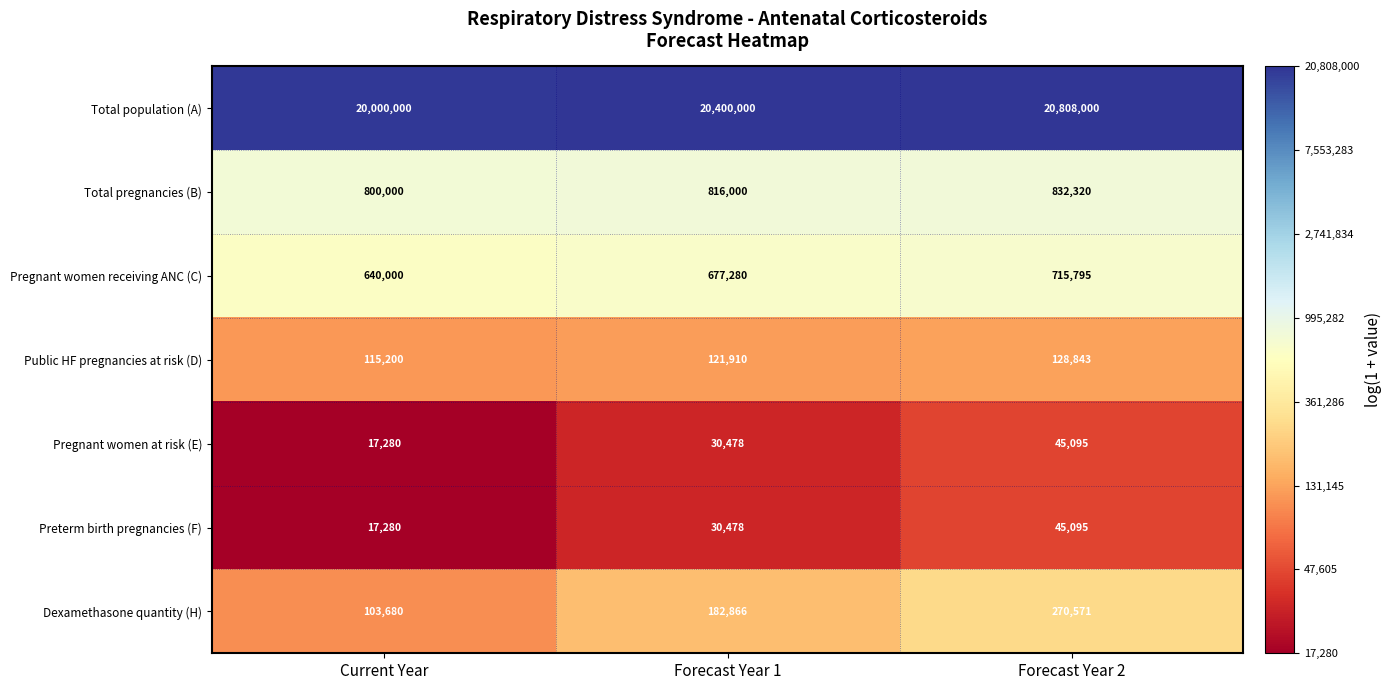

Which series has the largest total across all categories?

Total population (A)